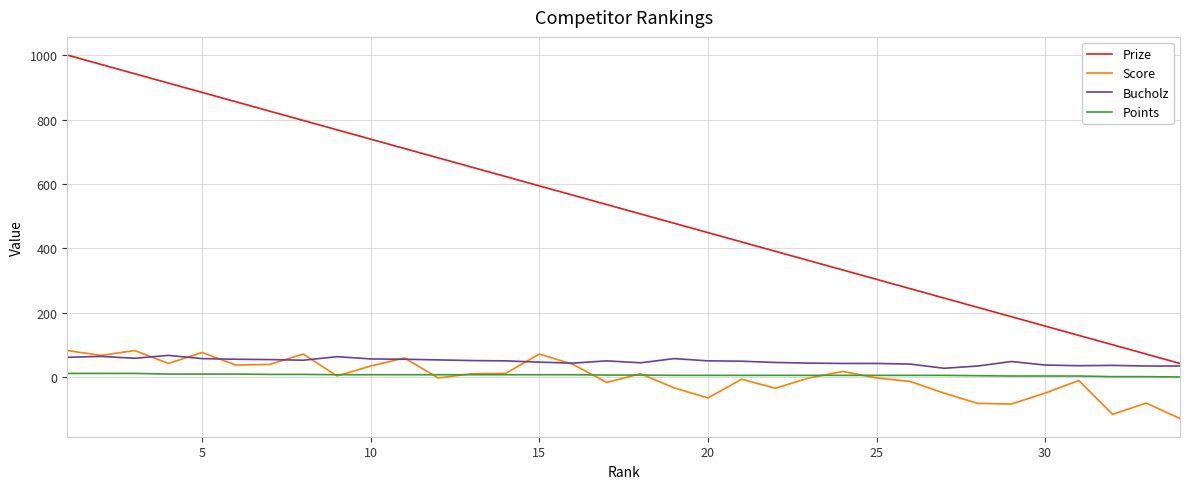

What is the minimum value for Bucholz?

28